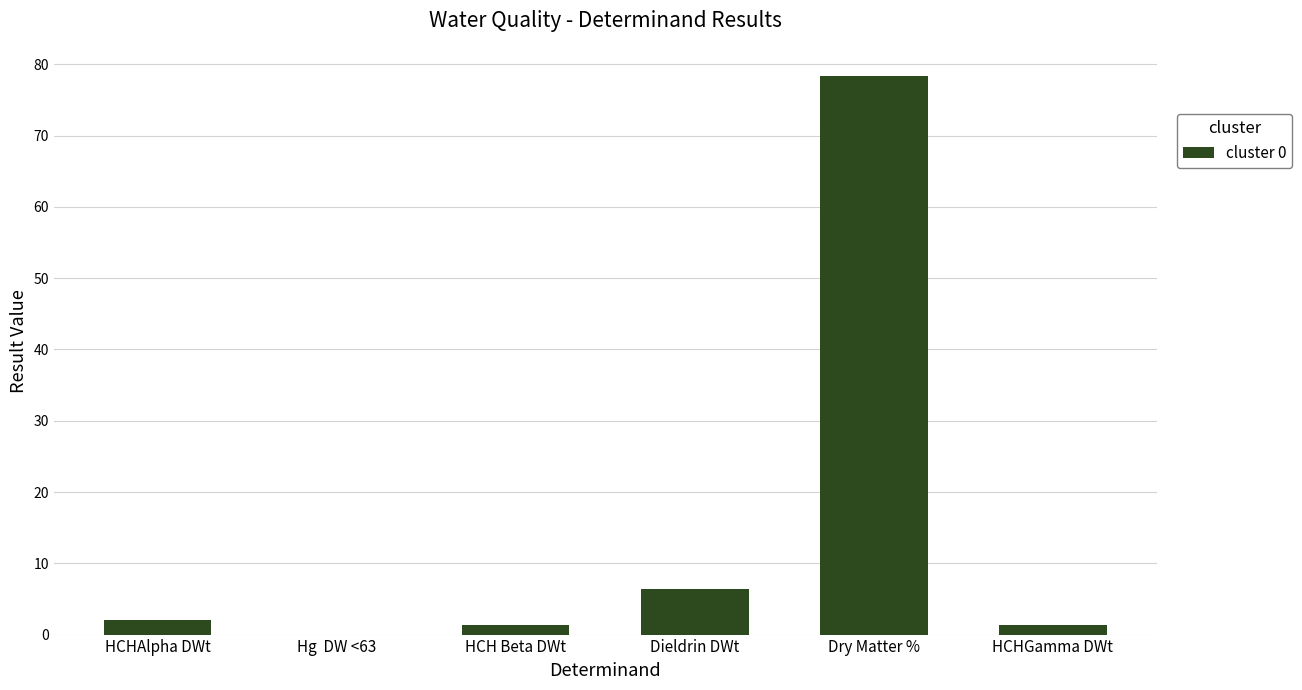

What is the greatest value displayed?

78.4